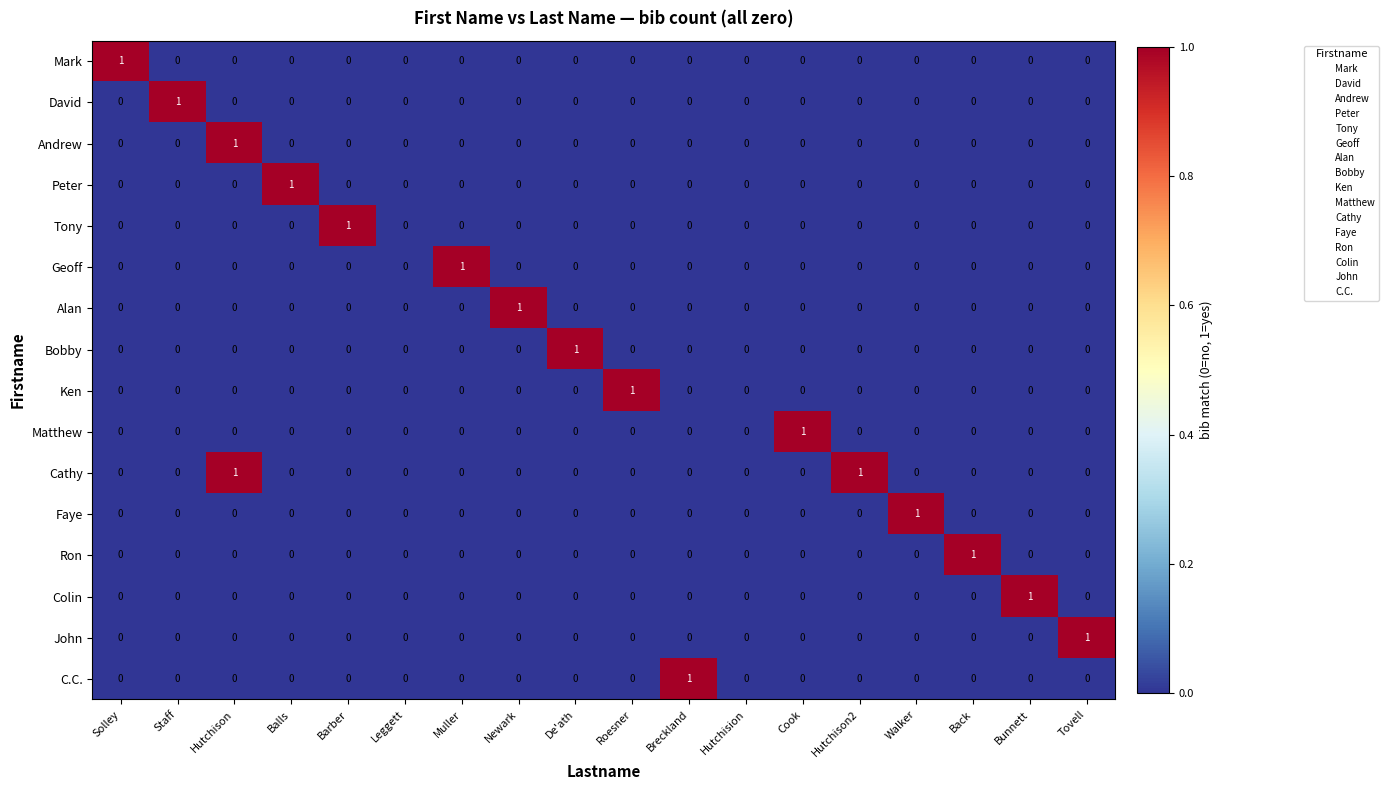

The value of Ken at Tovell is -1. True or false?

False